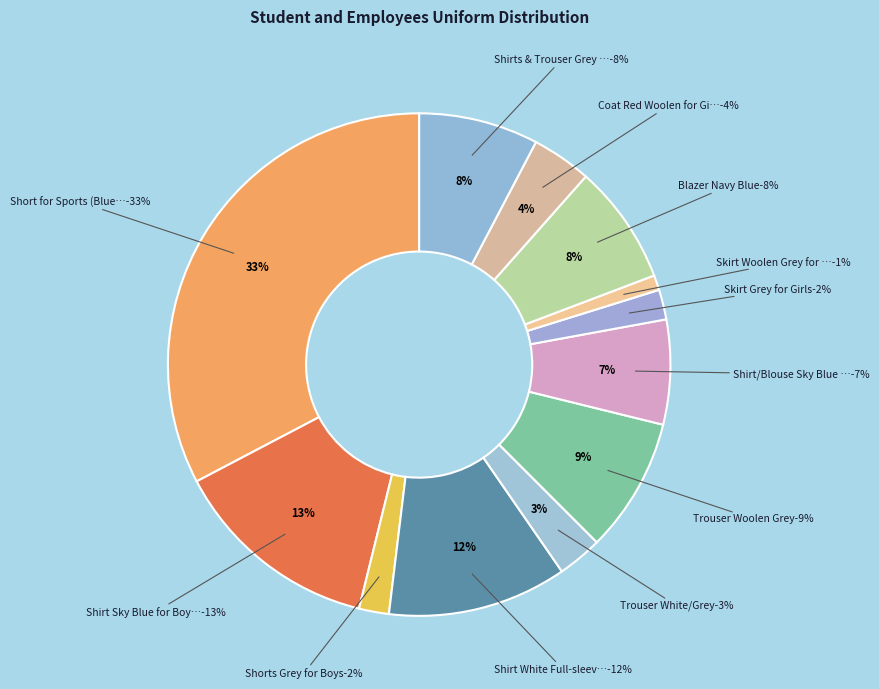

Between Blazer Navy Blue and Coat Red Woolen for Girls, which is larger?

Blazer Navy Blue